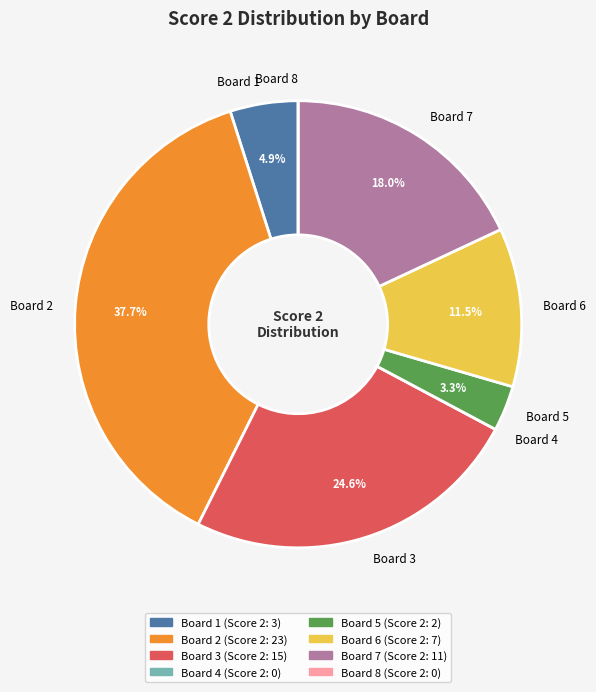

Which slice is the largest?

Board 2